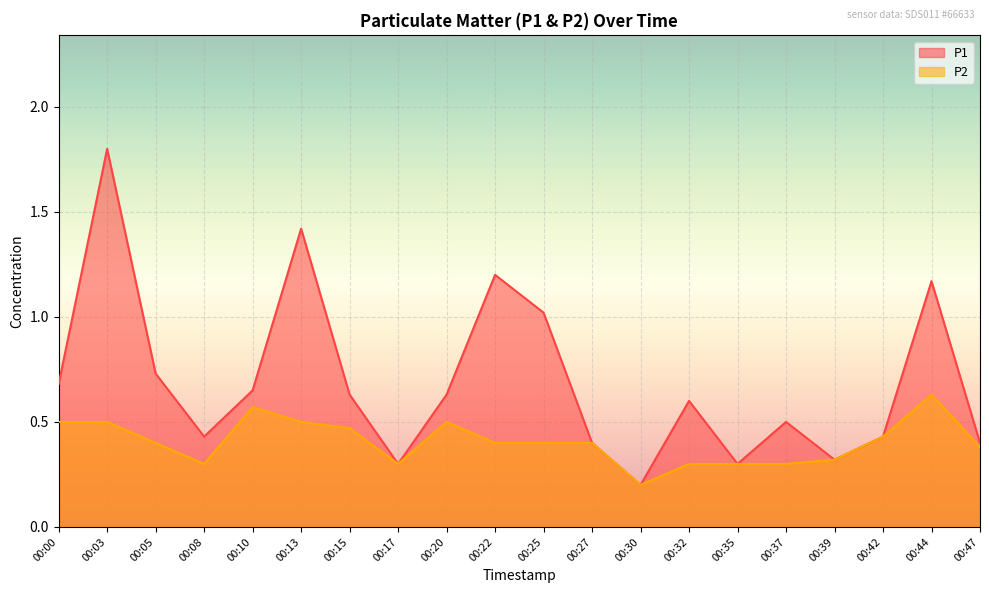

What is the value of the P2 point at the 19th from the left?

0.6